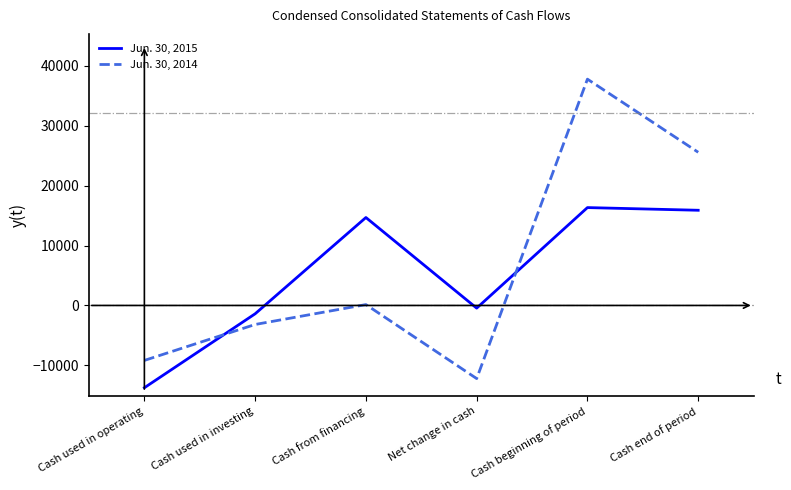

At which category does the chart reach its minimum across all series?

Cash used in operating